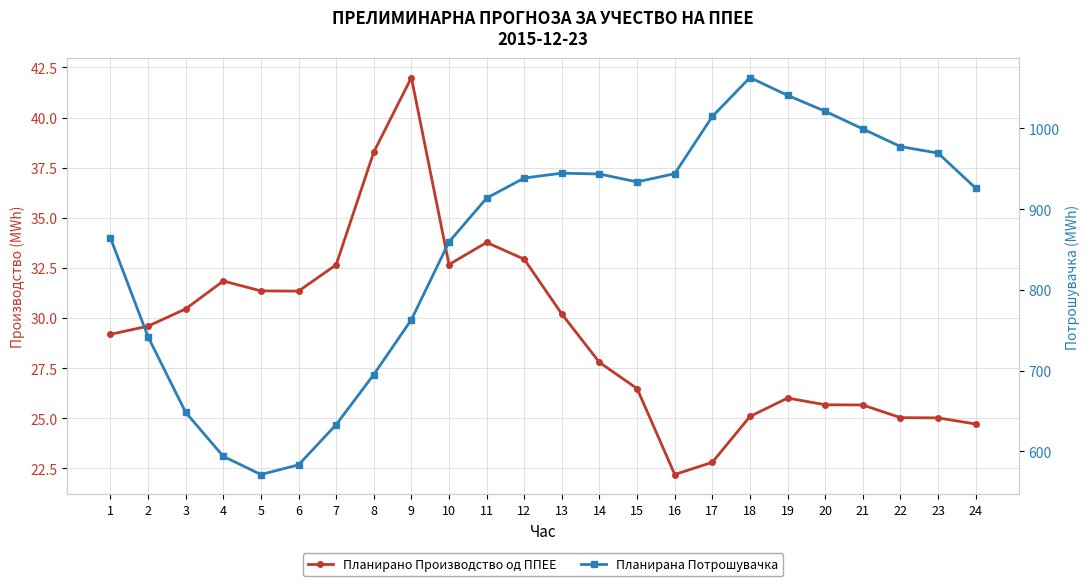

What is the value of the Планирано Производство од ППЕЕ point at the 15th from the left?

26.5